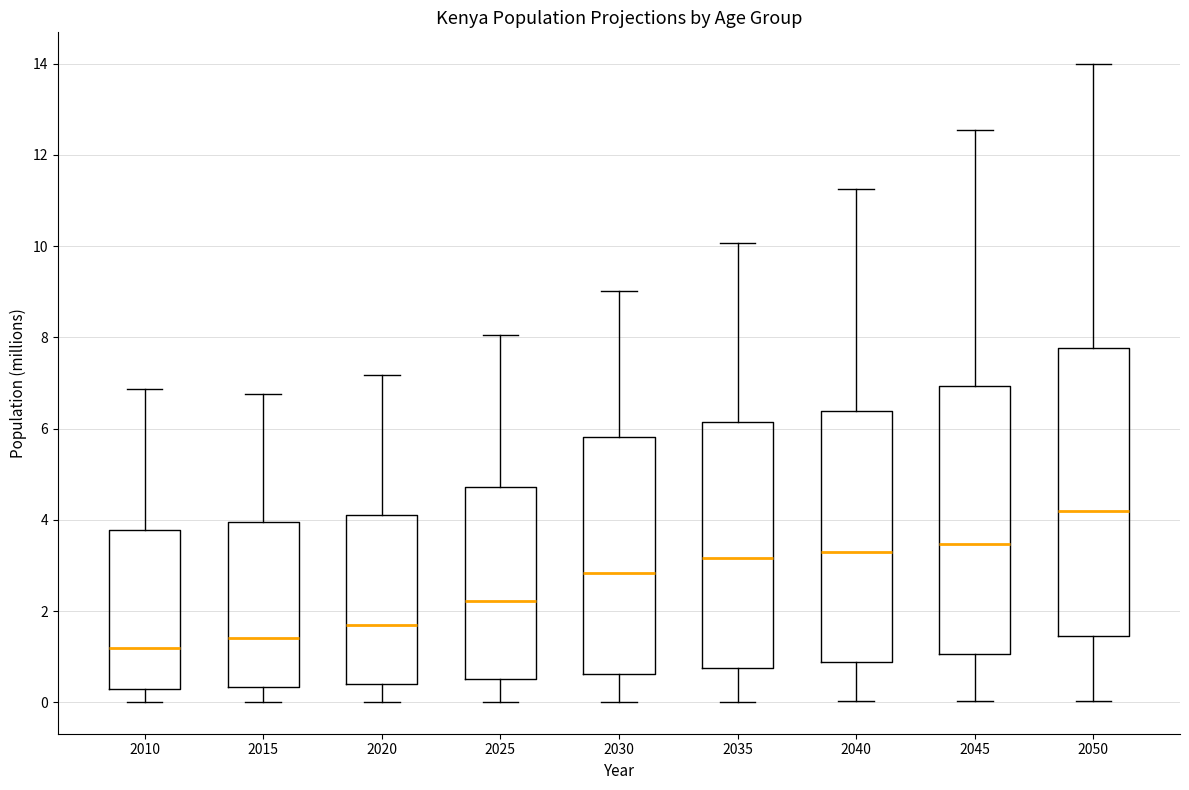

Comparing the boxes themselves (not the whiskers), which one is the tallest?

2050